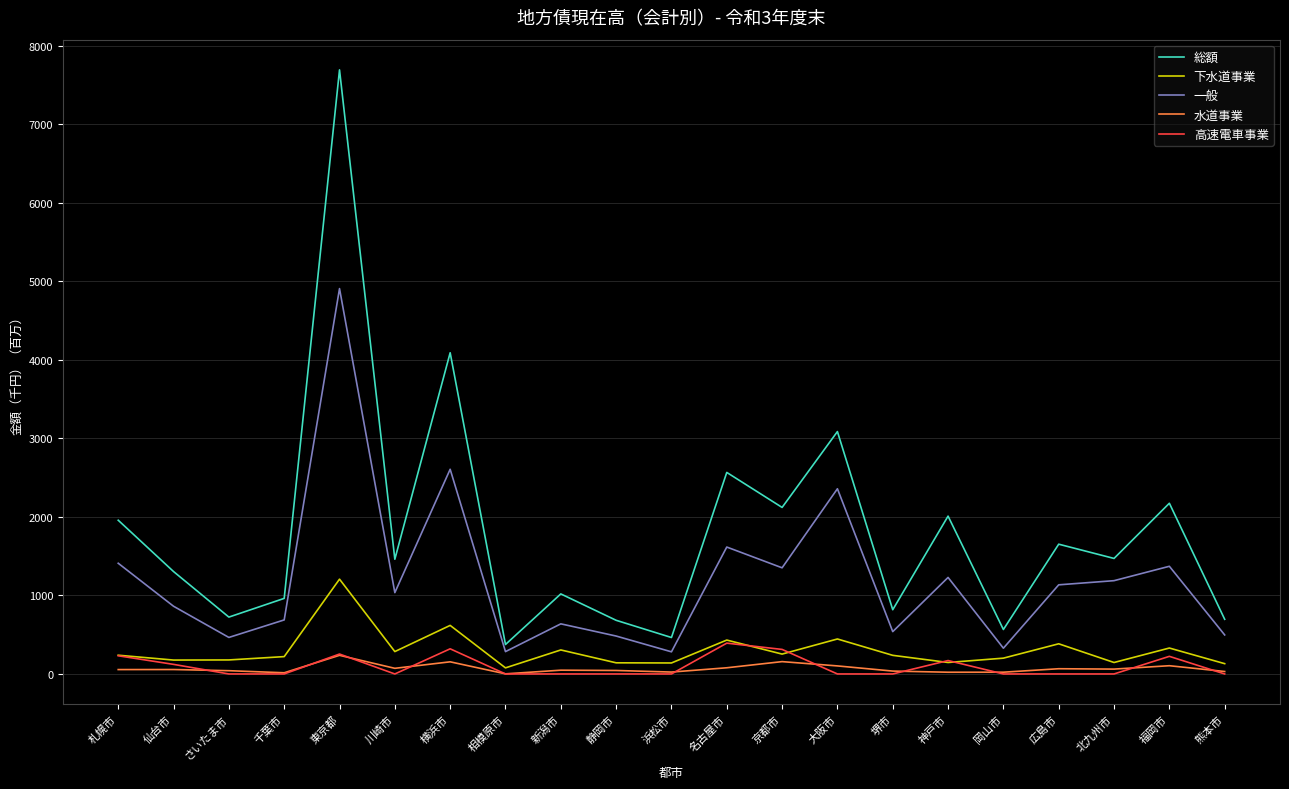

Which series changed the most between 横浜市 and 北九州市?

総額